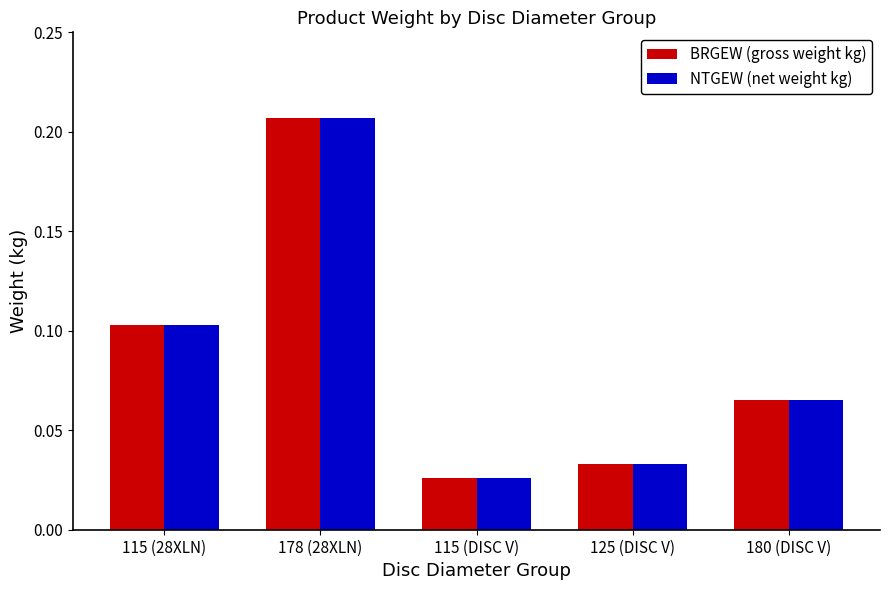

What is the sum of all NTGEW (net weight kg) values?

0.4